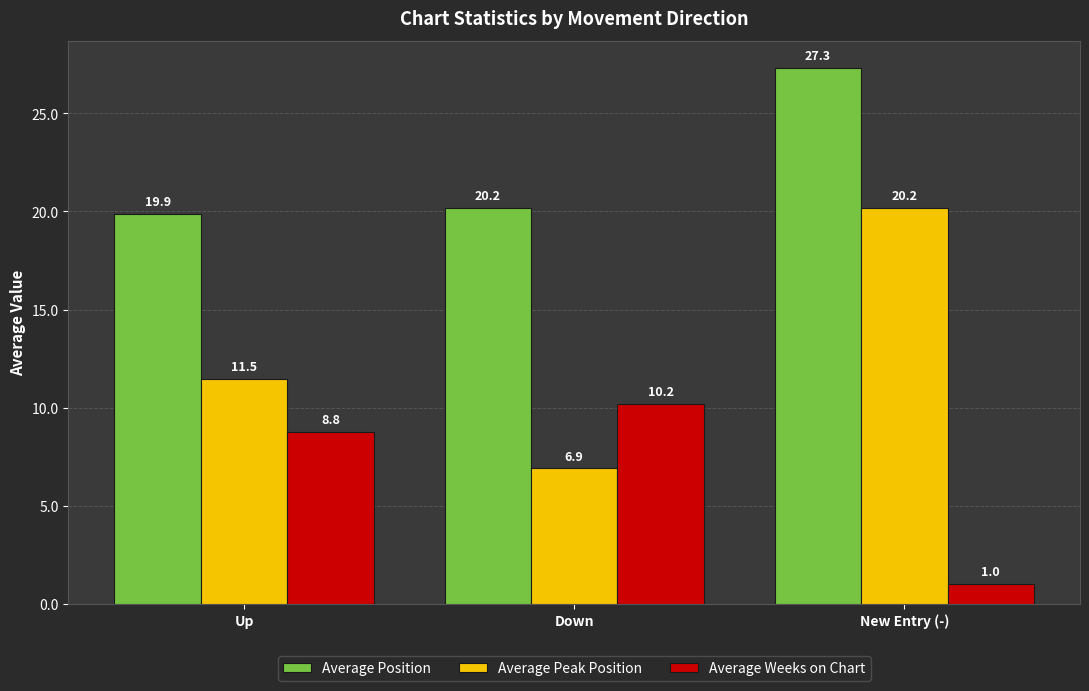

What is the smallest value displayed?

1.0